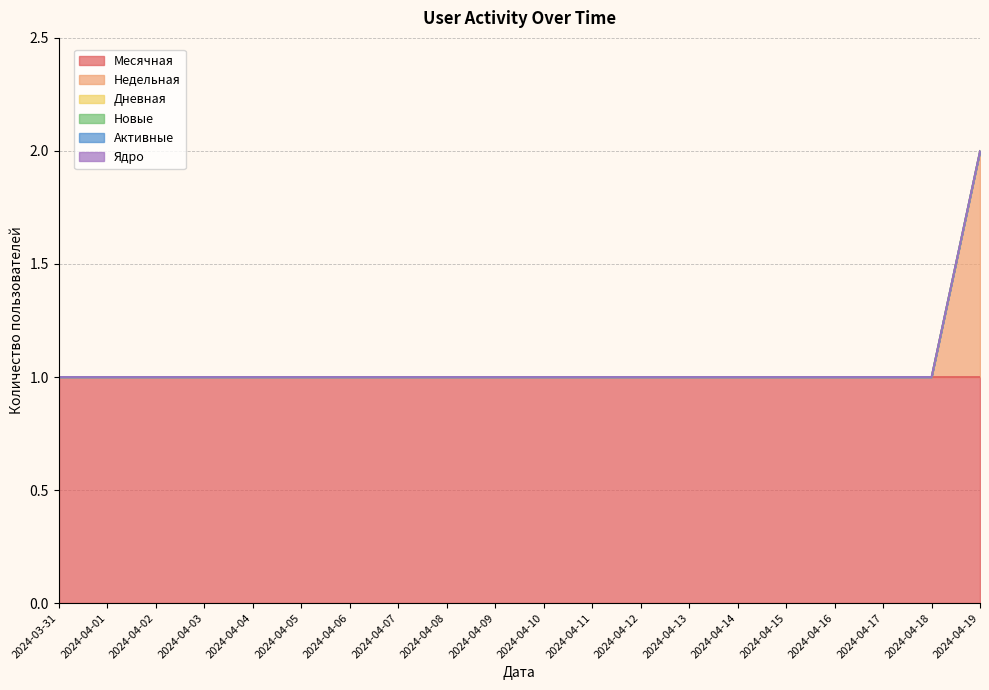

At which label is Месячная closest to 1?

2024-03-31